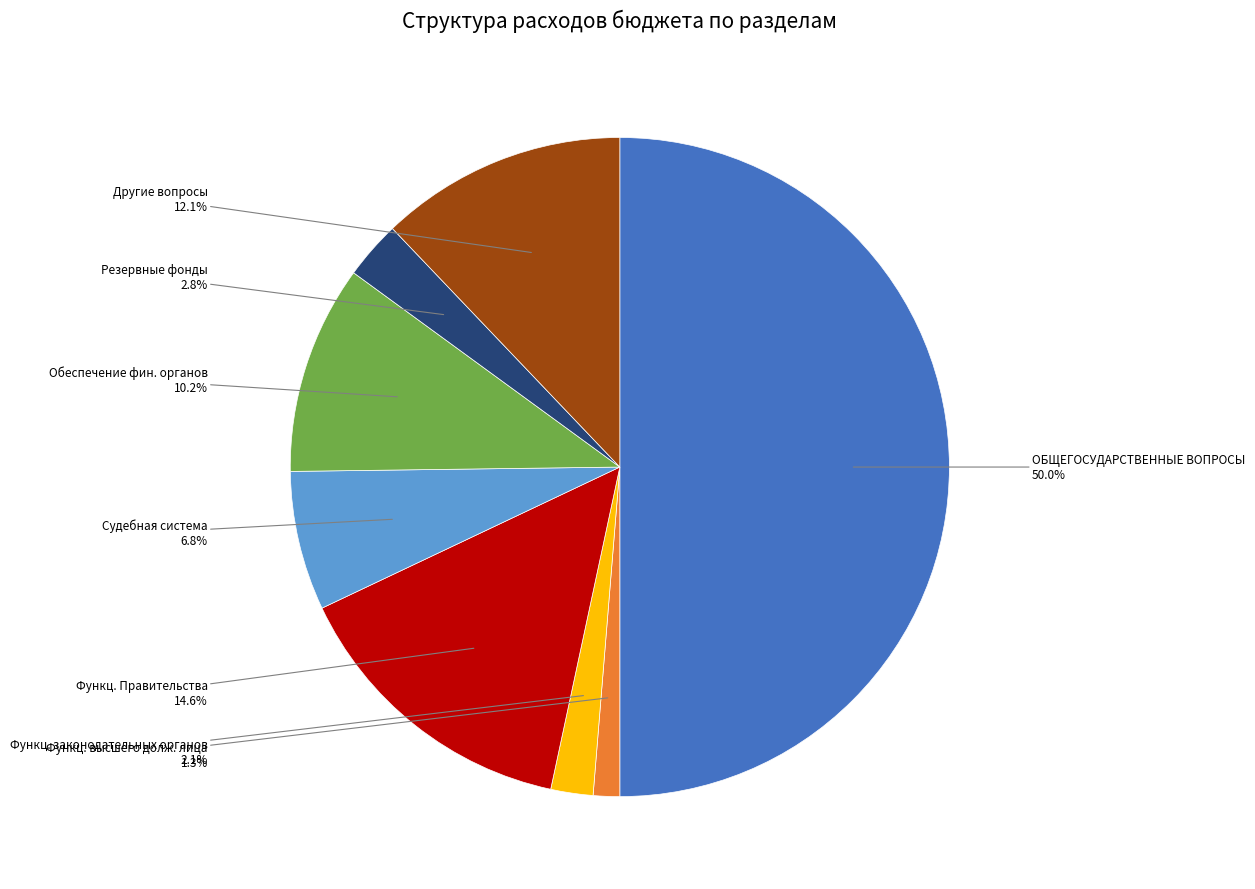

Which slice represents more than half of the pie?

ОБЩЕГОСУДАРСТВЕННЫЕ ВОПРОСЫ